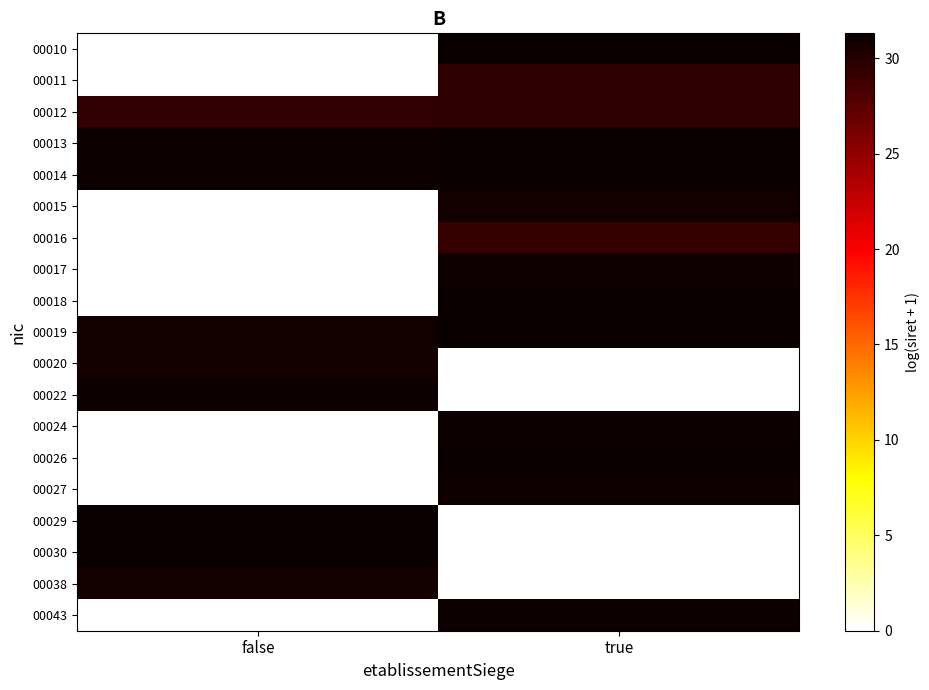

Reading left to right, list all the values displayed in this chart.

00010: false=0.0	true=31.3
00011: false=0.0	true=29.5
00012: false=29.4	true=29.5
00013: false=31.1	true=31.3
00014: false=31.2	true=31.3
00015: false=0.0	true=30.9
00016: false=0.0	true=29.3
00017: false=0.0	true=31.0
00018: false=0.0	true=31.3
00019: false=30.9	true=31.3
00020: false=30.7	true=0.0
00022: false=31.2	true=0.0
00024: false=0.0	true=31.1
00026: false=0.0	true=31.3
00027: false=0.0	true=31.0
00029: false=31.3	true=0.0
00030: false=31.3	true=0.0
00038: false=30.7	true=0.0
00043: false=0.0	true=31.1